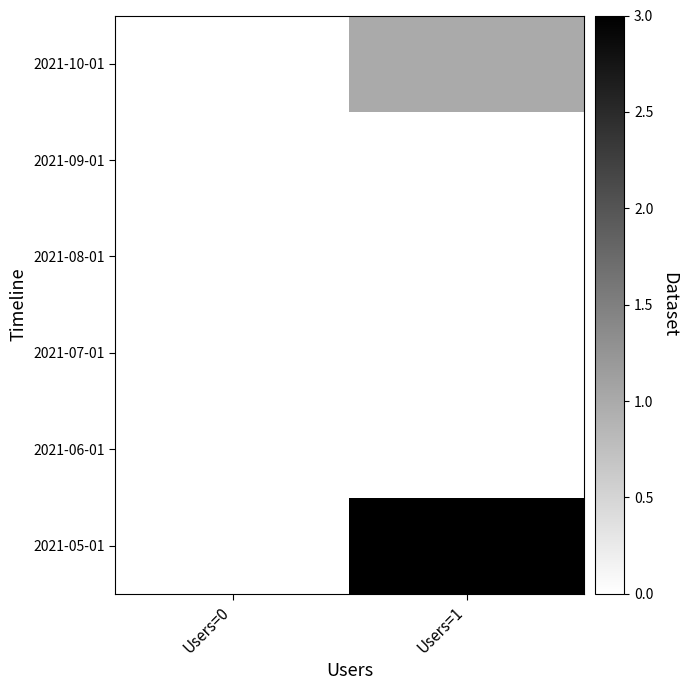

At how many categories does at least one series exceed 2?

1